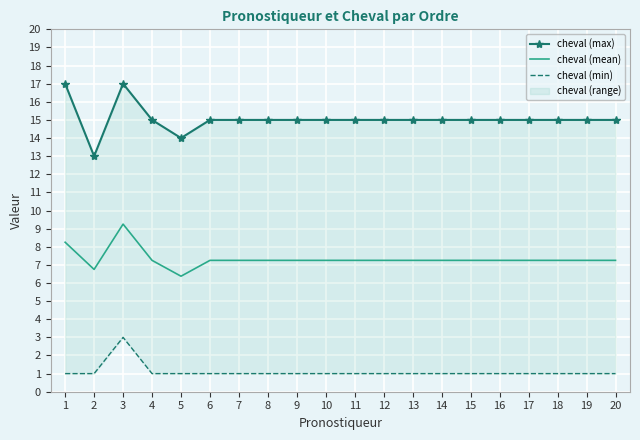

What is the value of the cheval (min) point at the 8th from the left?

1.0